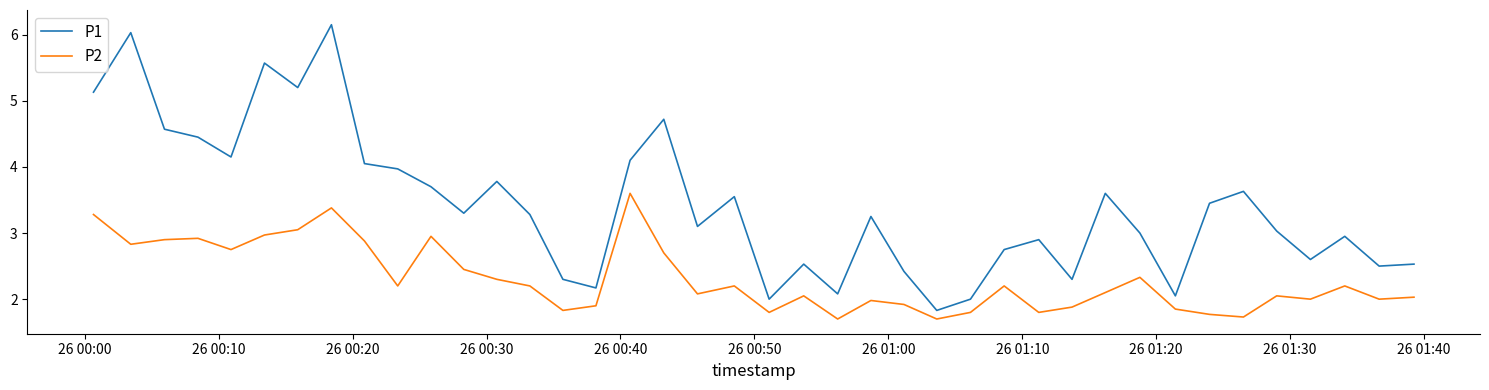

Which series has the largest total across all categories?

P1